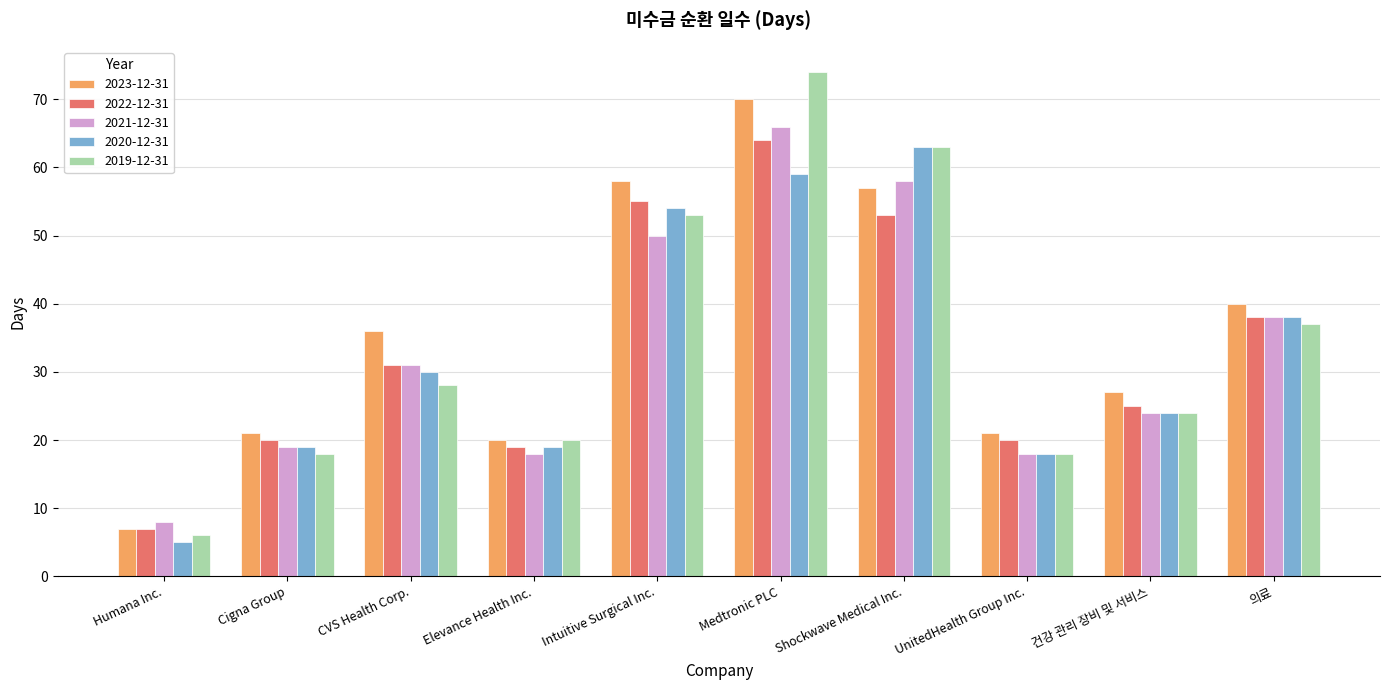

Reading left to right, what are all the values shown in this chart?

2023-12-31: Humana Inc.=7	Cigna Group=21	CVS Health Corp.=36	Elevance Health Inc.=20	Intuitive Surgical Inc.=58	Medtronic PLC=70	Shockwave Medical Inc.=57	UnitedHealth Group Inc.=21	건강 관리 장비 및 서비스=27	의료=40
2022-12-31: Humana Inc.=7	Cigna Group=20	CVS Health Corp.=31	Elevance Health Inc.=19	Intuitive Surgical Inc.=55	Medtronic PLC=64	Shockwave Medical Inc.=53	UnitedHealth Group Inc.=20	건강 관리 장비 및 서비스=25	의료=38
2021-12-31: Humana Inc.=8	Cigna Group=19	CVS Health Corp.=31	Elevance Health Inc.=18	Intuitive Surgical Inc.=50	Medtronic PLC=66	Shockwave Medical Inc.=58	UnitedHealth Group Inc.=18	건강 관리 장비 및 서비스=24	의료=38
2020-12-31: Humana Inc.=5	Cigna Group=19	CVS Health Corp.=30	Elevance Health Inc.=19	Intuitive Surgical Inc.=54	Medtronic PLC=59	Shockwave Medical Inc.=63	UnitedHealth Group Inc.=18	건강 관리 장비 및 서비스=24	의료=38
2019-12-31: Humana Inc.=6	Cigna Group=18	CVS Health Corp.=28	Elevance Health Inc.=20	Intuitive Surgical Inc.=53	Medtronic PLC=74	Shockwave Medical Inc.=63	UnitedHealth Group Inc.=18	건강 관리 장비 및 서비스=24	의료=37